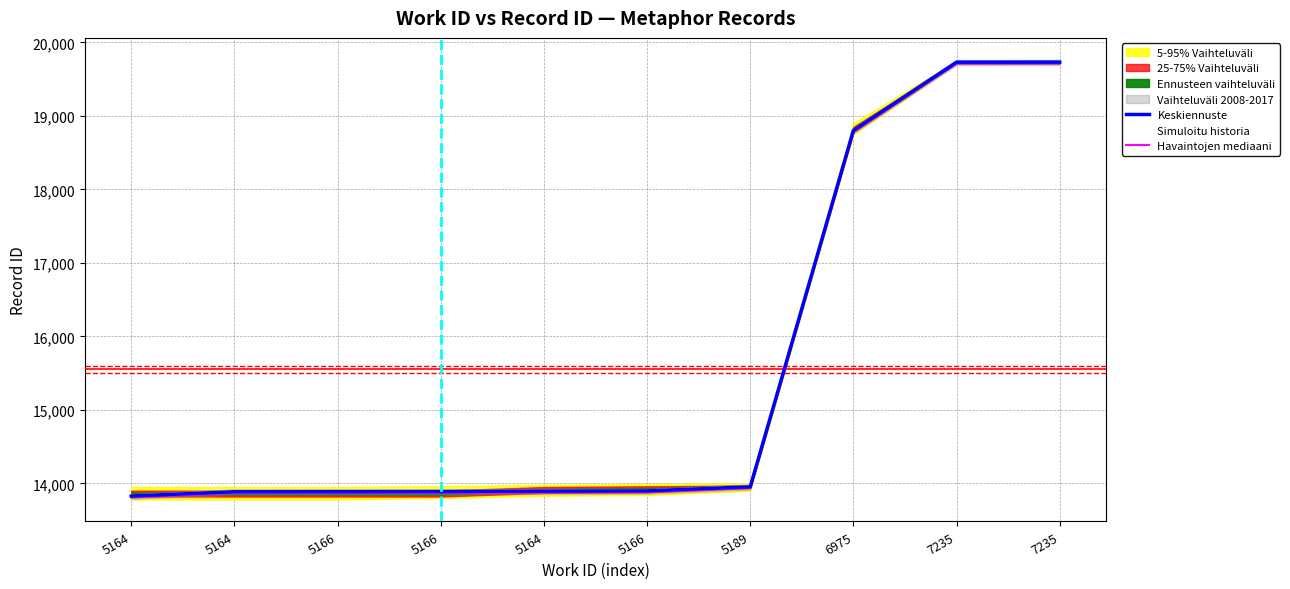

Where is the data nearest to the value 16779?

6975